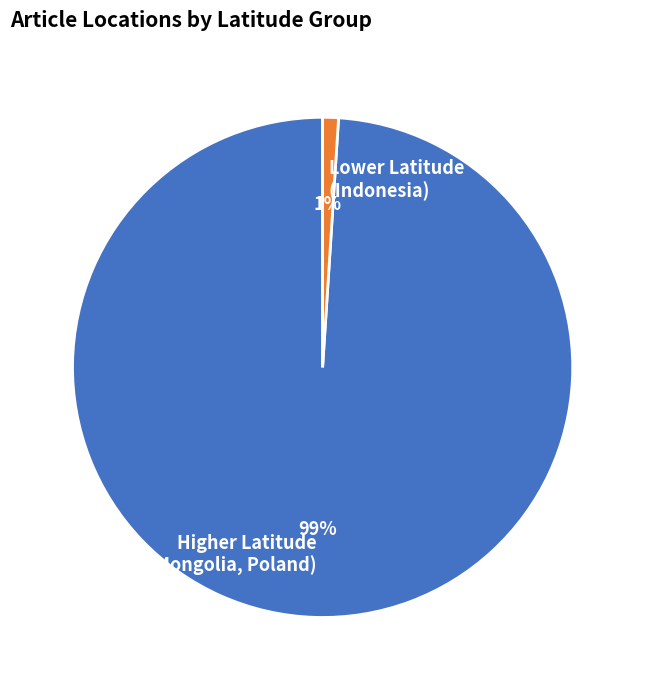

To the nearest percent, what portion does Higher Latitude (US, Mongolia, Poland) represent?

99%